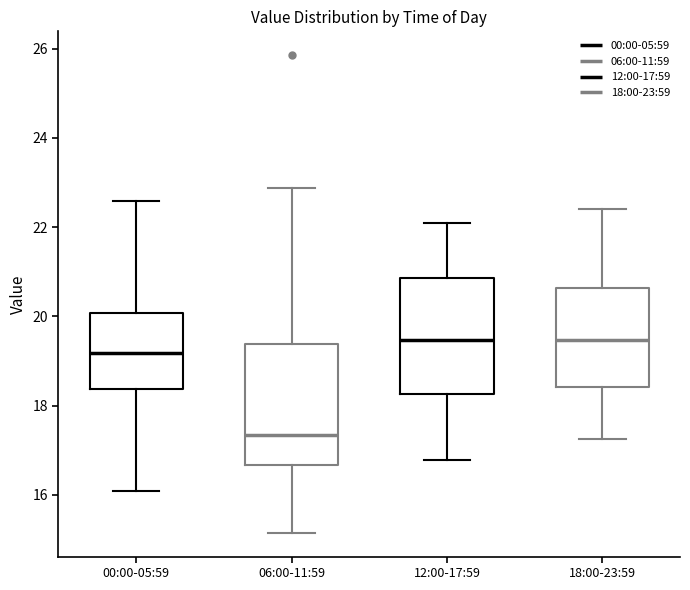

Where does the median line of the box for 18:00-23:59 sit on the y-axis? The values are not printed on the chart, so give them approximately, as read against the axis.

19.4